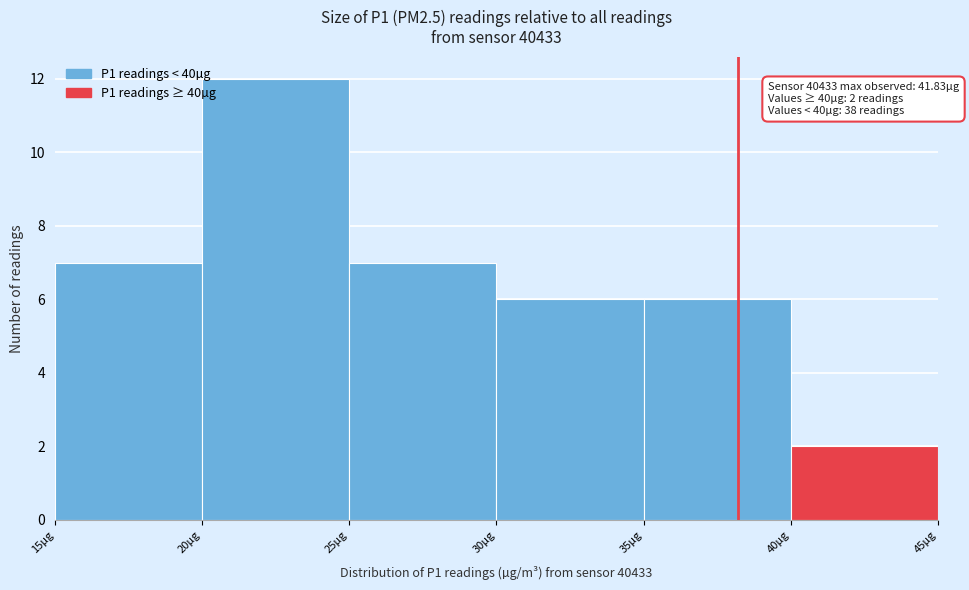

Which range on the x-axis has the tallest bar?

20 to 25